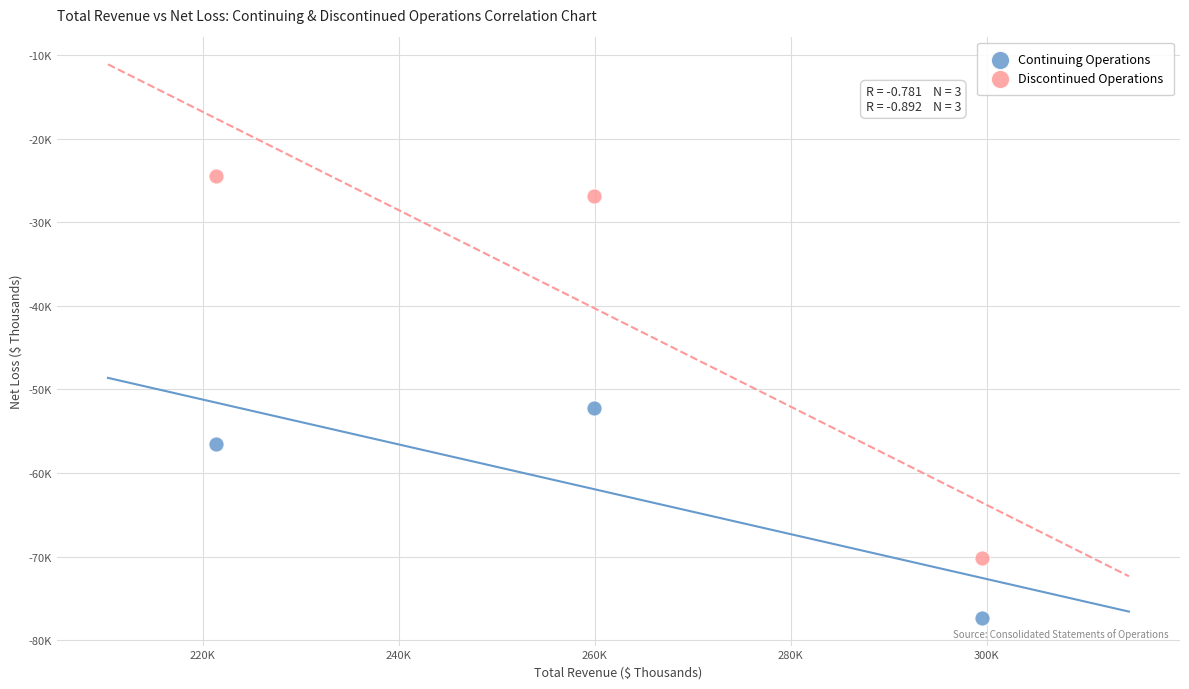

Which series contains the highest Y value?

Discontinued Operations